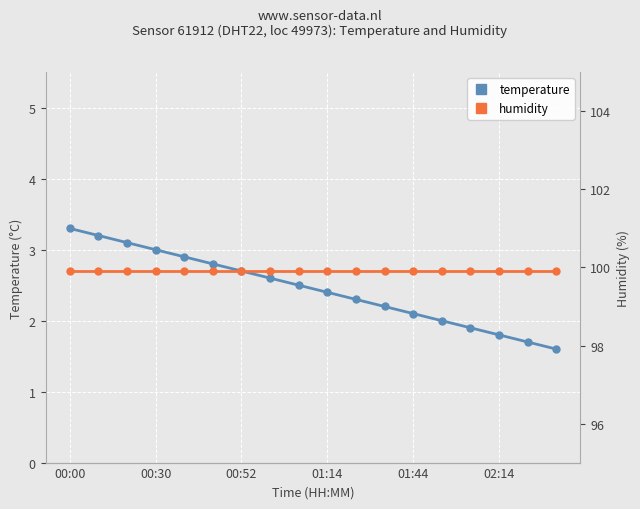

Which series has the largest total across all categories?

humidity